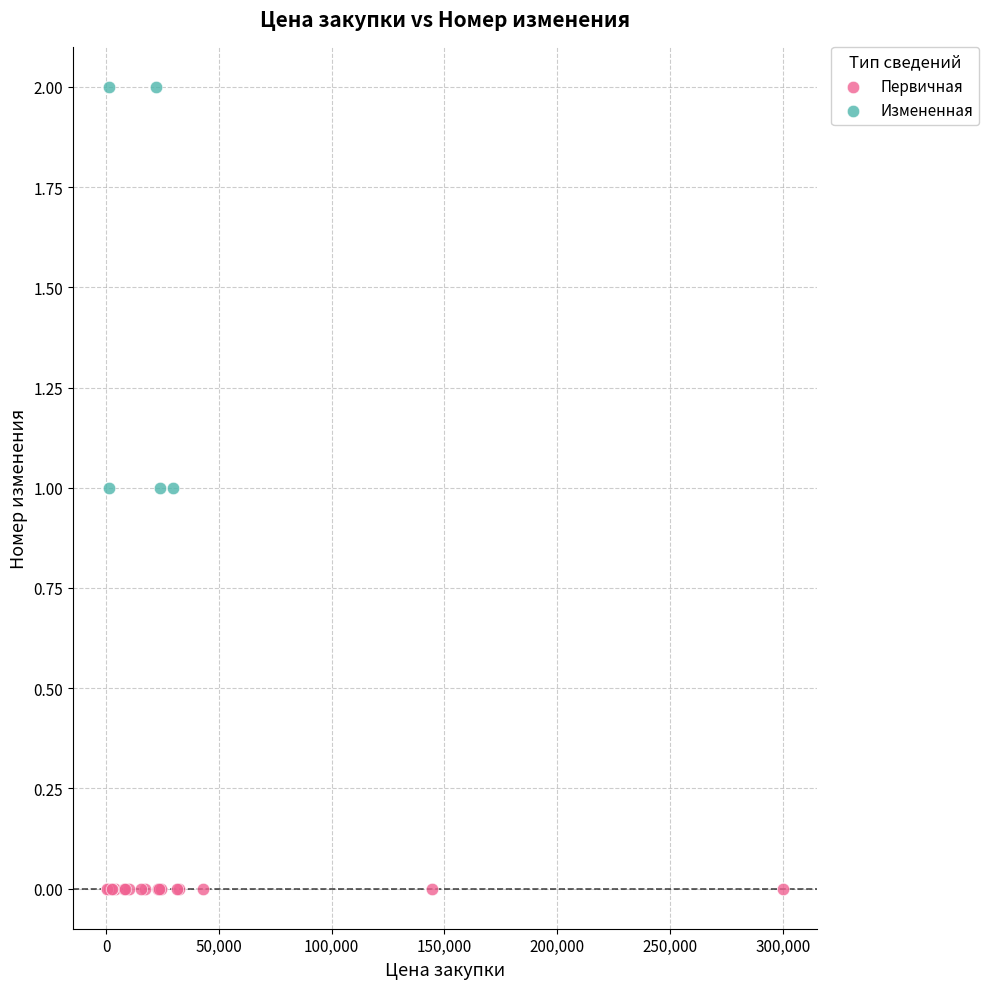

Which series contains the lowest Y value?

Первичная